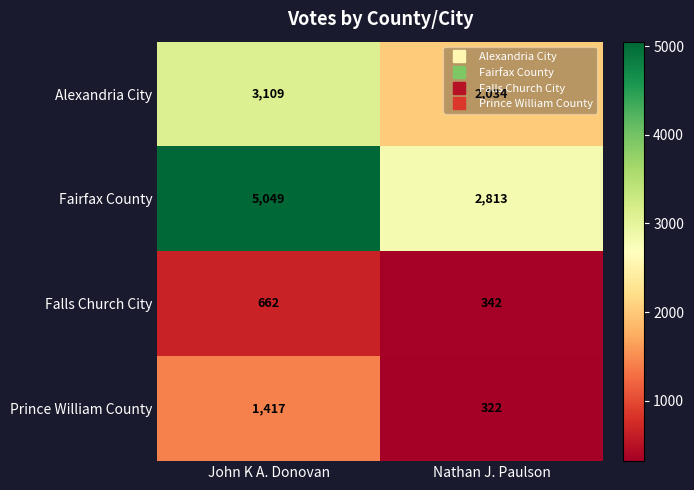

Between John K A. Donovan and Nathan J. Paulson, which series saw the biggest shift?

Fairfax County